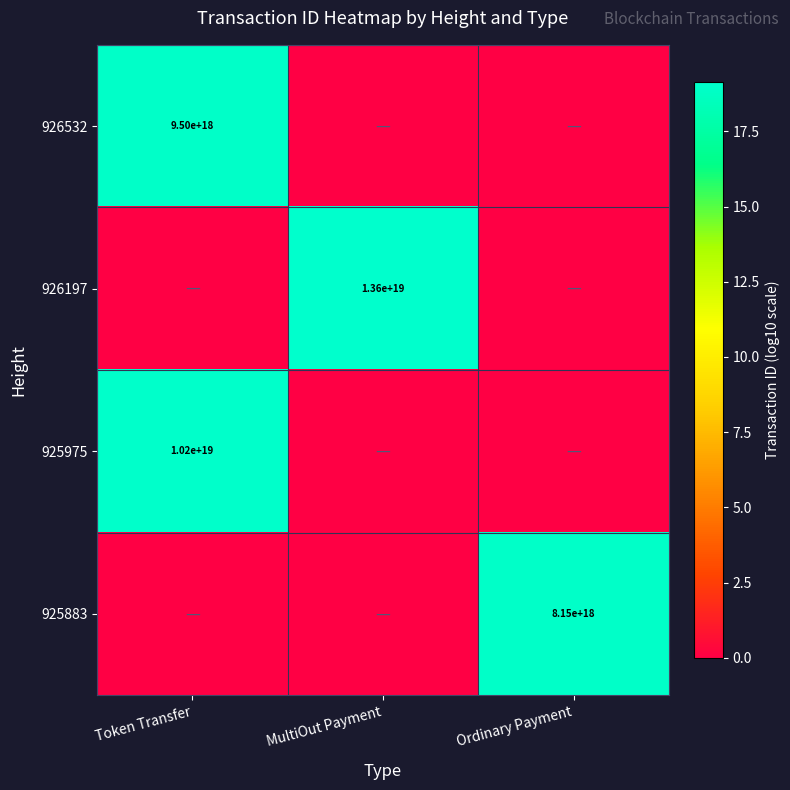

Is it true that 926197 equals 2873006707762588672 at MultiOut Payment?

False